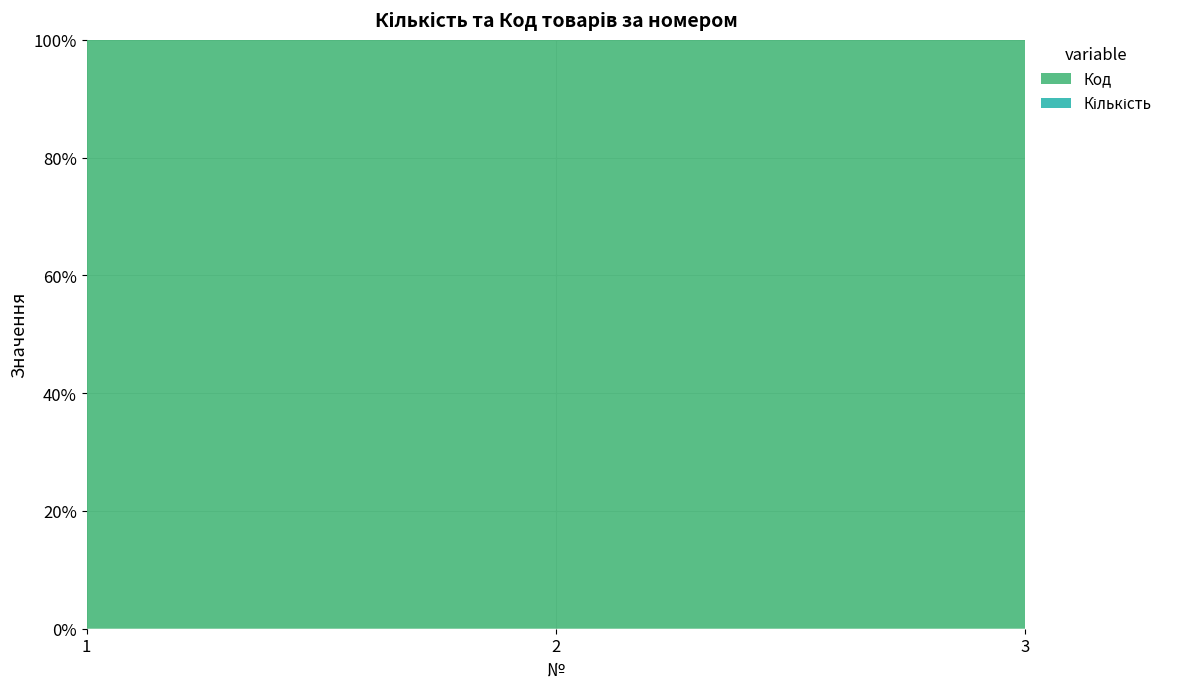

Reading left to right, extract all data points from this chart.

Код: 345758	820430	316146
Кількість: 1	2	1